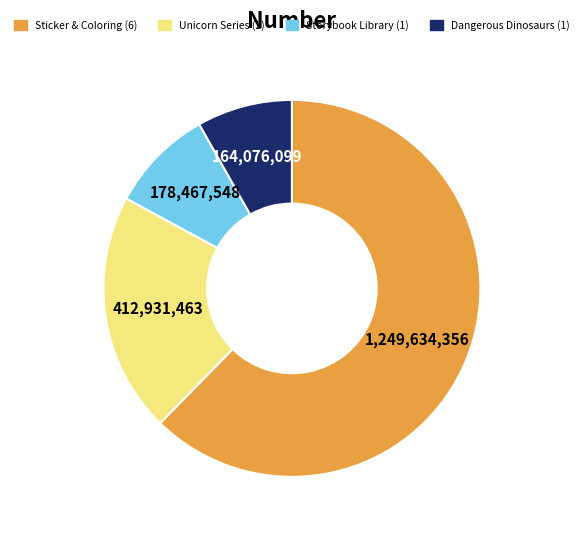

Does any single category account for the majority?

Yes